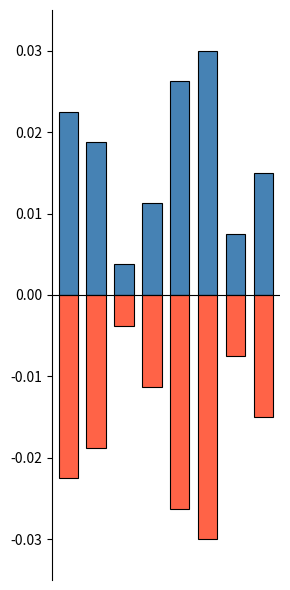

At which label is Positive closest to 0?

2